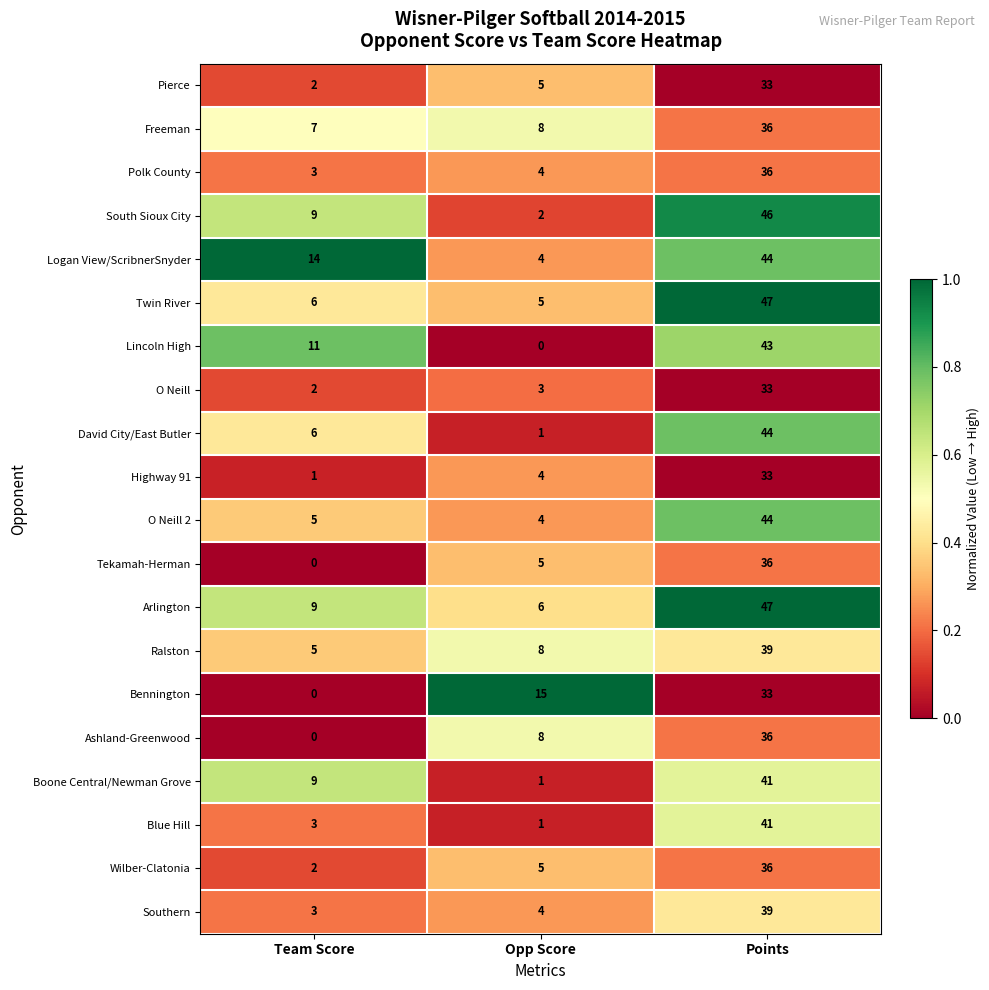

What is the total value across all series at Team Score?

97